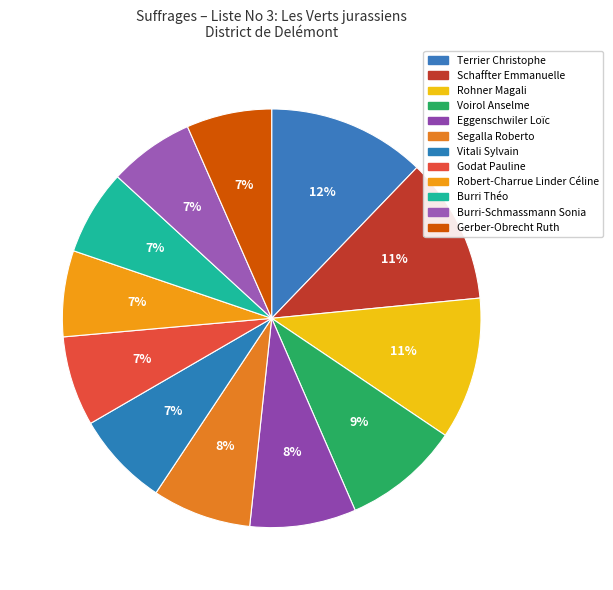

What is the change in value from Voirol Anselme to Burri Théo?

-328